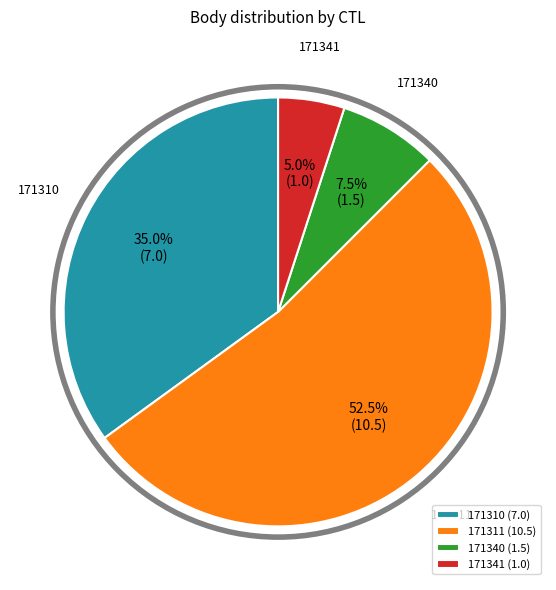

What is the ratio of the value at 171311 (10.5) to the value at 171310 (7.0)?

1.5